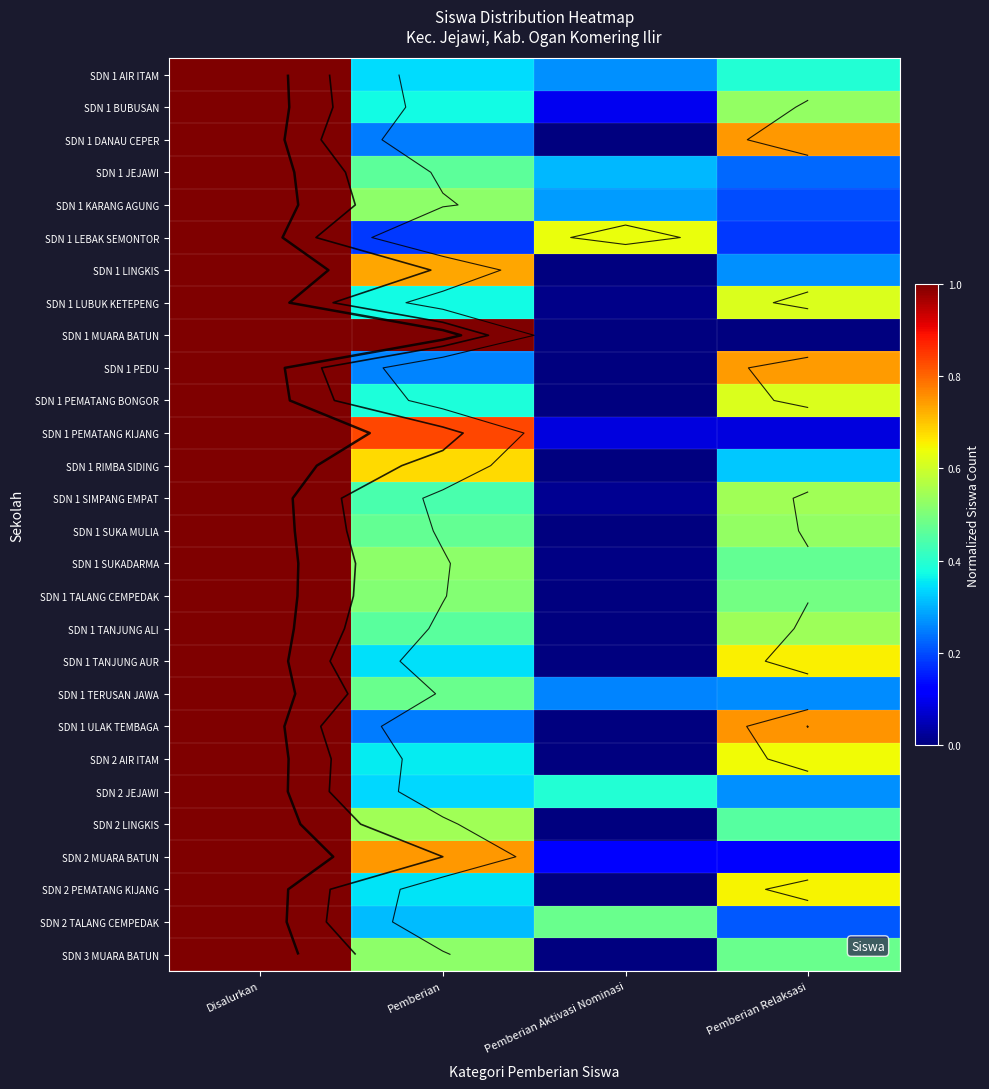

What is the greatest value displayed?

1.0